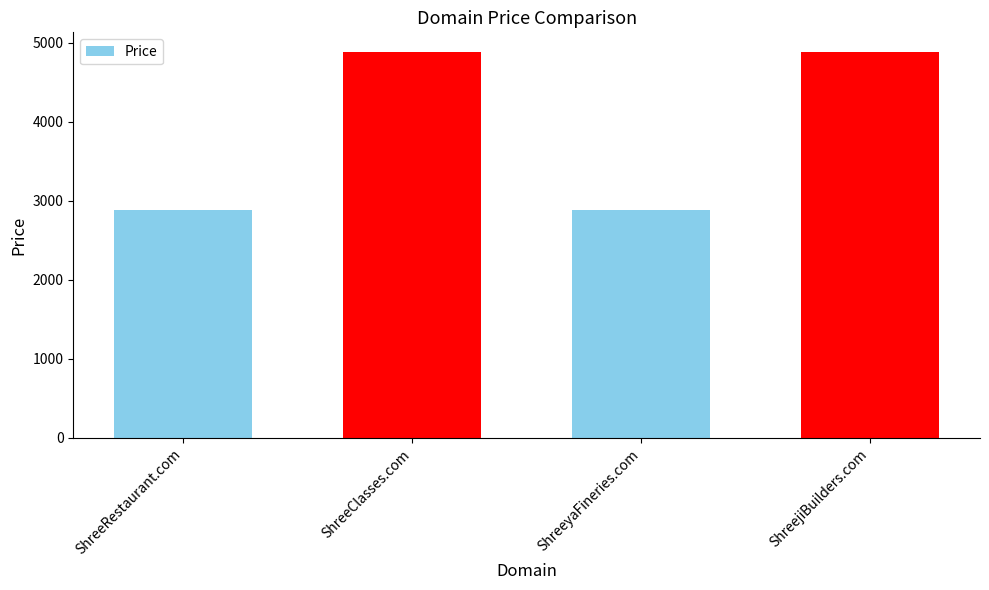

What is the value of the 3rd bar from the left?

2888